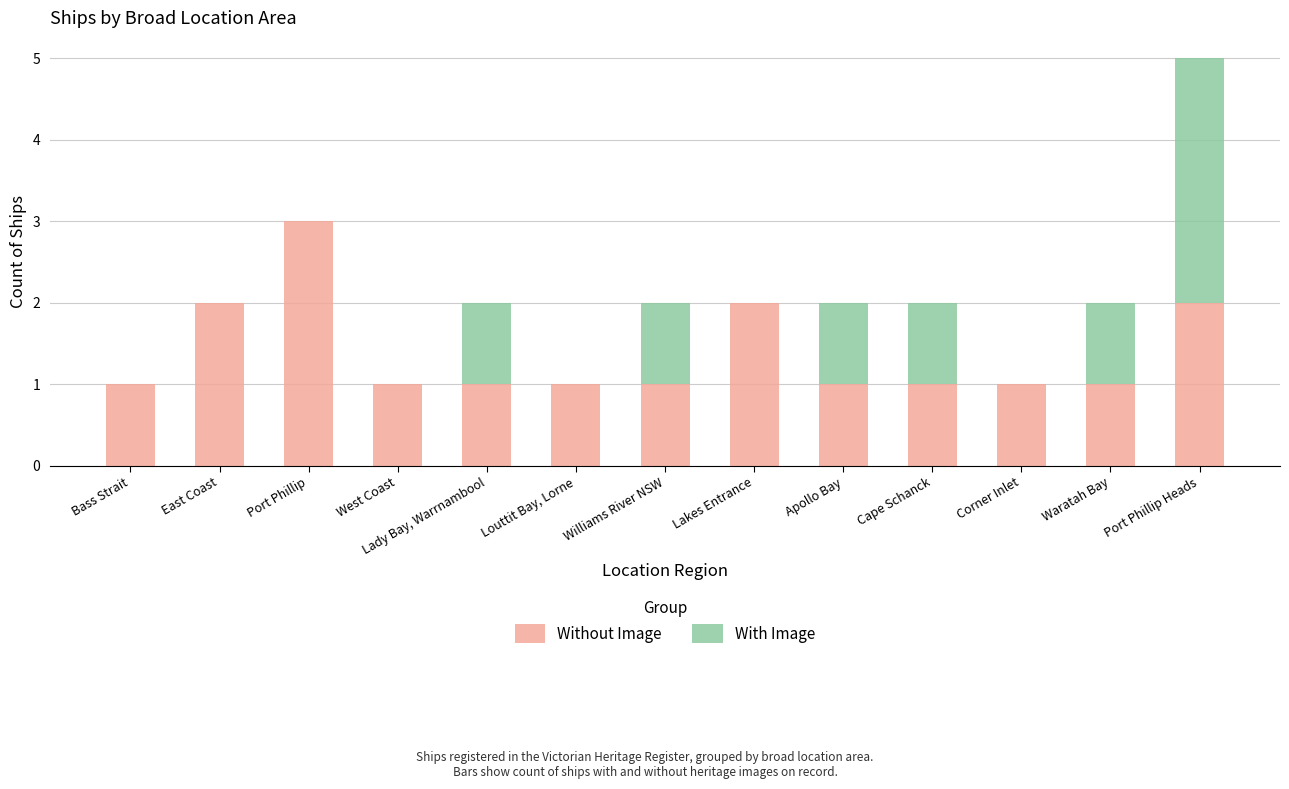

At which label does Without Image reach its peak?

Port Phillip